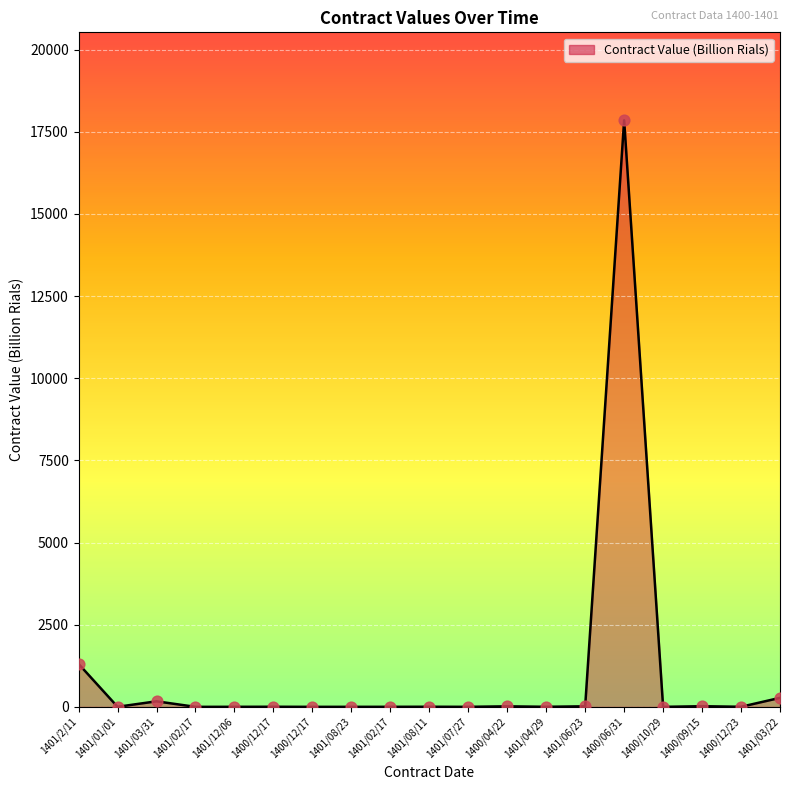

What is the change in value from 1400/12/17 to 1401/08/11?

+3.0